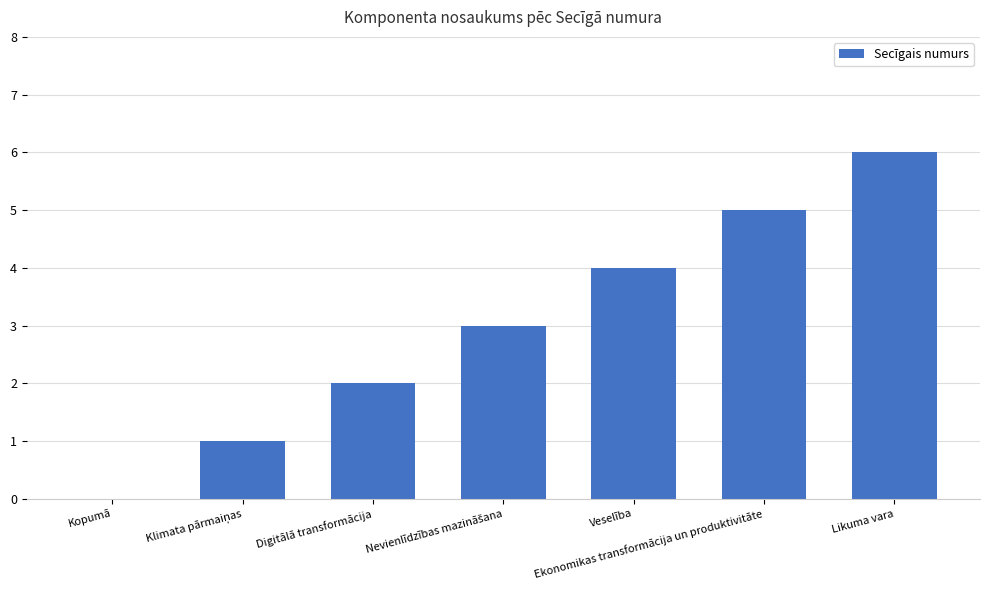

Reading left to right, extract all data points from this chart.

0	1	2	3	4	5	6